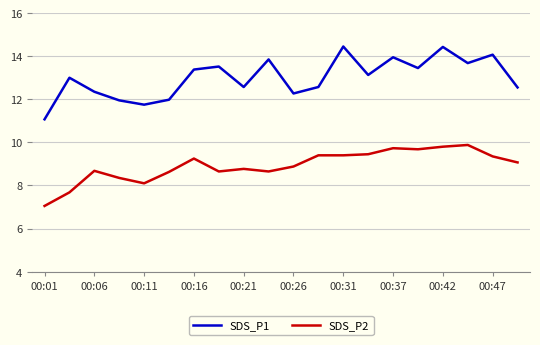

True or false: SDS_P2 and SDS_P1 intersect in this chart.

False